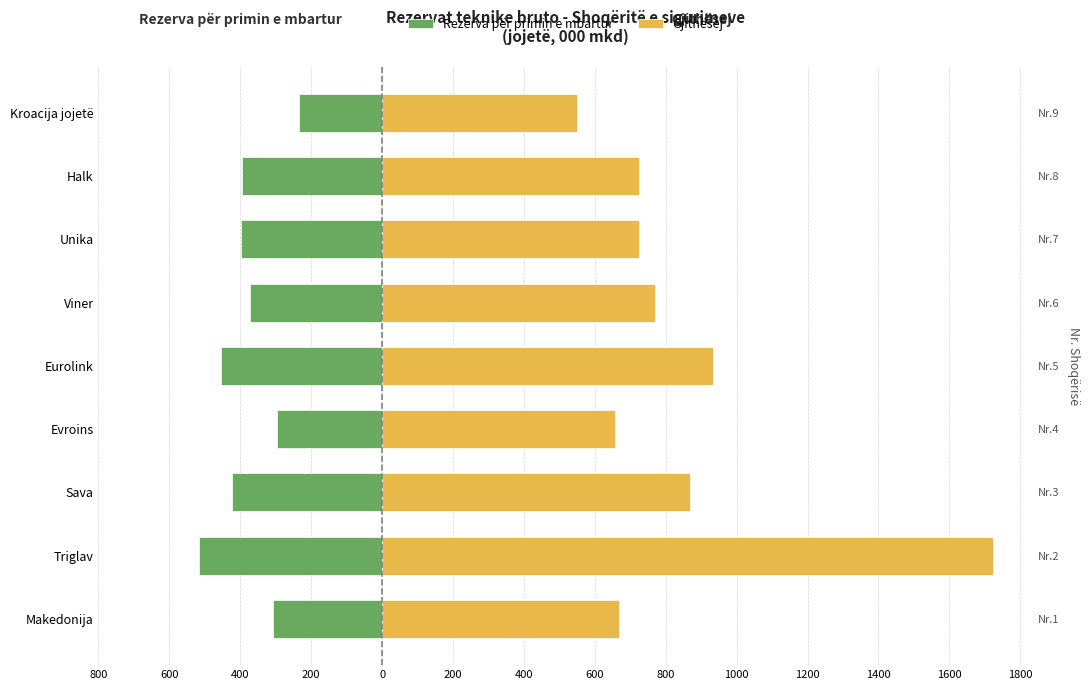

The Rezerva për primin e mbartur series shows -235116 at Halk. True or false?

False